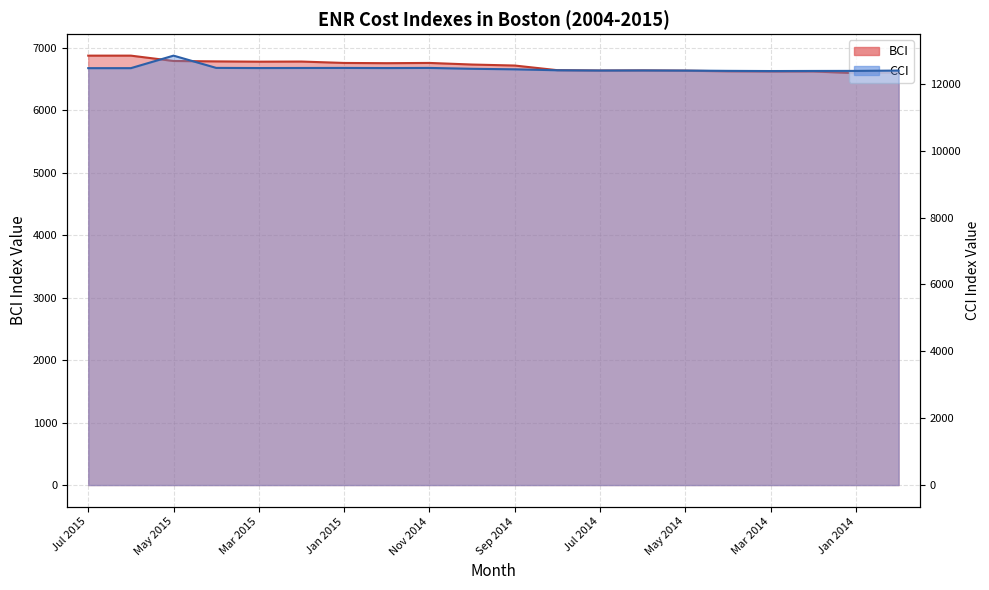

List the series in order of their peak value, highest first.

CCI, BCI